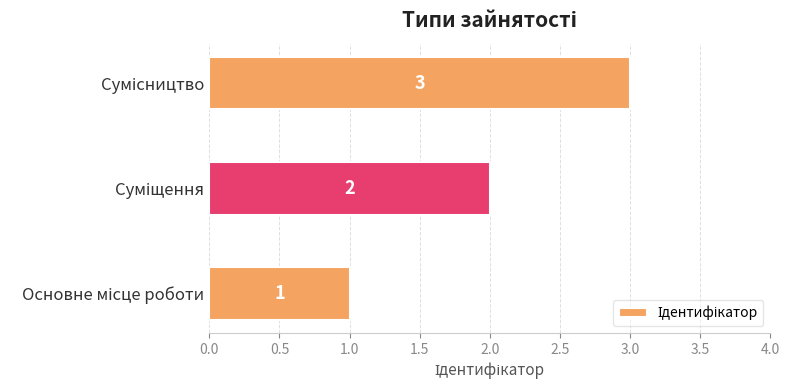

Count the values in the range 1 to 3.

3